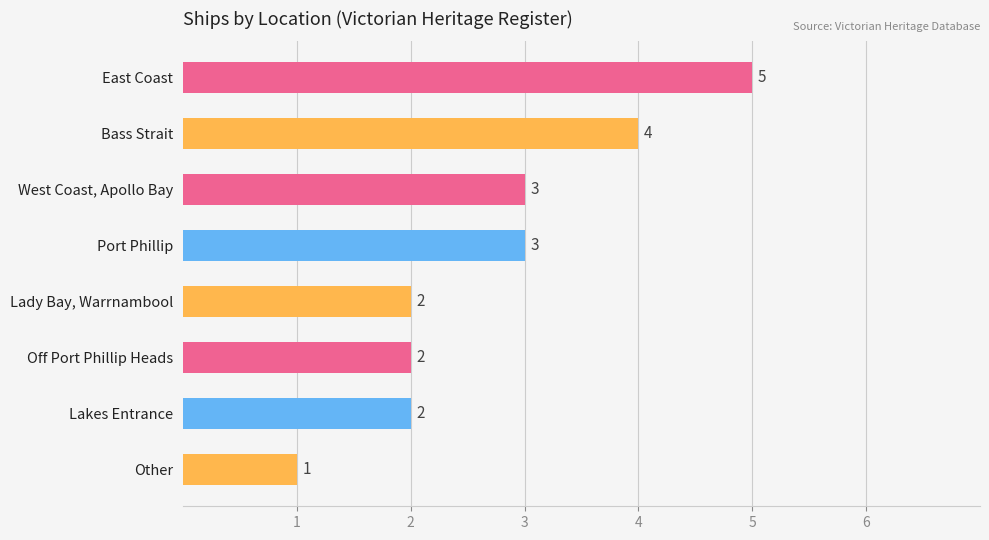

Approximately how many times larger is the value at Port Phillip compared to Bass Strait?

0.8